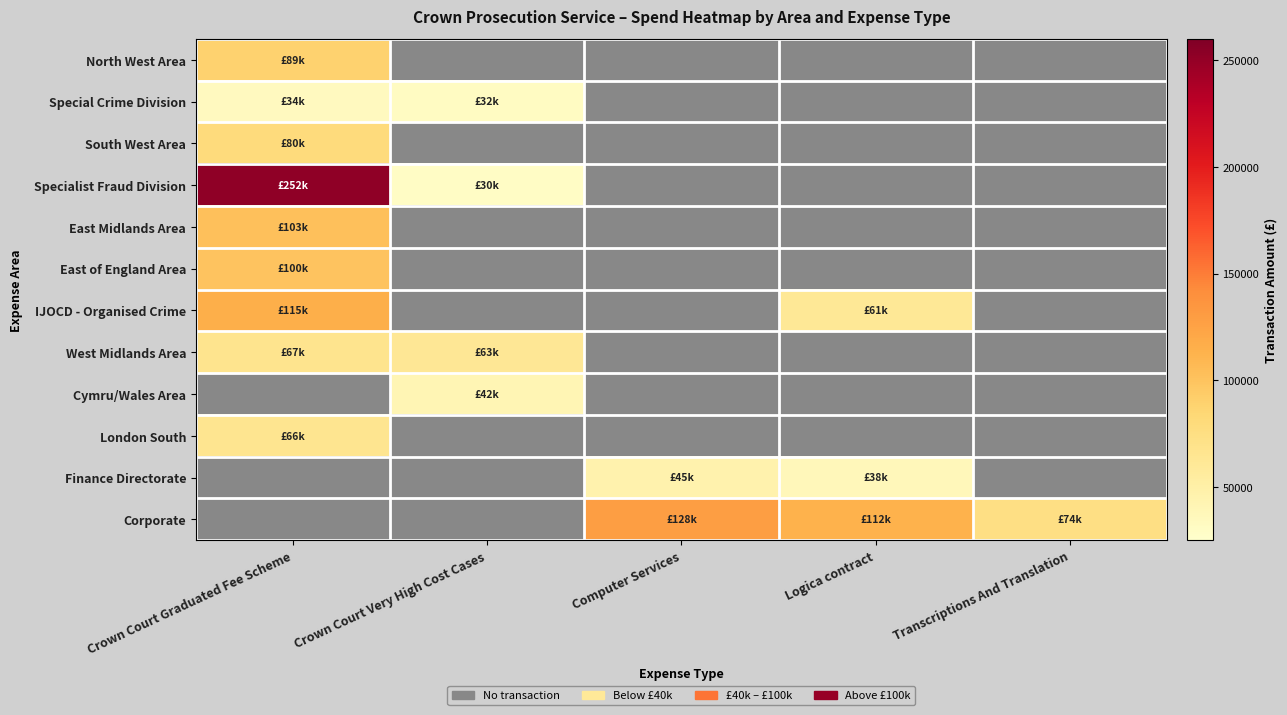

Reading left to right, extract all data points from this chart.

North West Area: Crown Court Graduated Fee Scheme=88933.1	Crown Court Very High Cost Cases=0.0	Computer Services=0.0	Logica contract=0.0	Transcriptions And Translation=0.0
Special Crime Division: Crown Court Graduated Fee Scheme=33995.3	Crown Court Very High Cost Cases=31899.2	Computer Services=0.0	Logica contract=0.0	Transcriptions And Translation=0.0
South West Area: Crown Court Graduated Fee Scheme=79523.3	Crown Court Very High Cost Cases=0.0	Computer Services=0.0	Logica contract=0.0	Transcriptions And Translation=0.0
Specialist Fraud Division: Crown Court Graduated Fee Scheme=252042.9	Crown Court Very High Cost Cases=30257.0	Computer Services=0.0	Logica contract=0.0	Transcriptions And Translation=0.0
East Midlands Area: Crown Court Graduated Fee Scheme=102968.0	Crown Court Very High Cost Cases=0.0	Computer Services=0.0	Logica contract=0.0	Transcriptions And Translation=0.0
East of England Area: Crown Court Graduated Fee Scheme=99935.3	Crown Court Very High Cost Cases=0.0	Computer Services=0.0	Logica contract=0.0	Transcriptions And Translation=0.0
IJOCD - Organised Crime: Crown Court Graduated Fee Scheme=115133.0	Crown Court Very High Cost Cases=0.0	Computer Services=0.0	Logica contract=61003.6	Transcriptions And Translation=0.0
West Midlands Area: Crown Court Graduated Fee Scheme=66908.2	Crown Court Very High Cost Cases=62513.5	Computer Services=0.0	Logica contract=0.0	Transcriptions And Translation=0.0
Cymru/Wales Area: Crown Court Graduated Fee Scheme=0.0	Crown Court Very High Cost Cases=41509.5	Computer Services=0.0	Logica contract=0.0	Transcriptions And Translation=0.0
London South: Crown Court Graduated Fee Scheme=65876.7	Crown Court Very High Cost Cases=0.0	Computer Services=0.0	Logica contract=0.0	Transcriptions And Translation=0.0
Finance Directorate: Crown Court Graduated Fee Scheme=0.0	Crown Court Very High Cost Cases=0.0	Computer Services=45380.5	Logica contract=37509.5	Transcriptions And Translation=0.0
Corporate: Crown Court Graduated Fee Scheme=0.0	Crown Court Very High Cost Cases=0.0	Computer Services=128419.4	Logica contract=112494.8	Transcriptions And Translation=74071.6